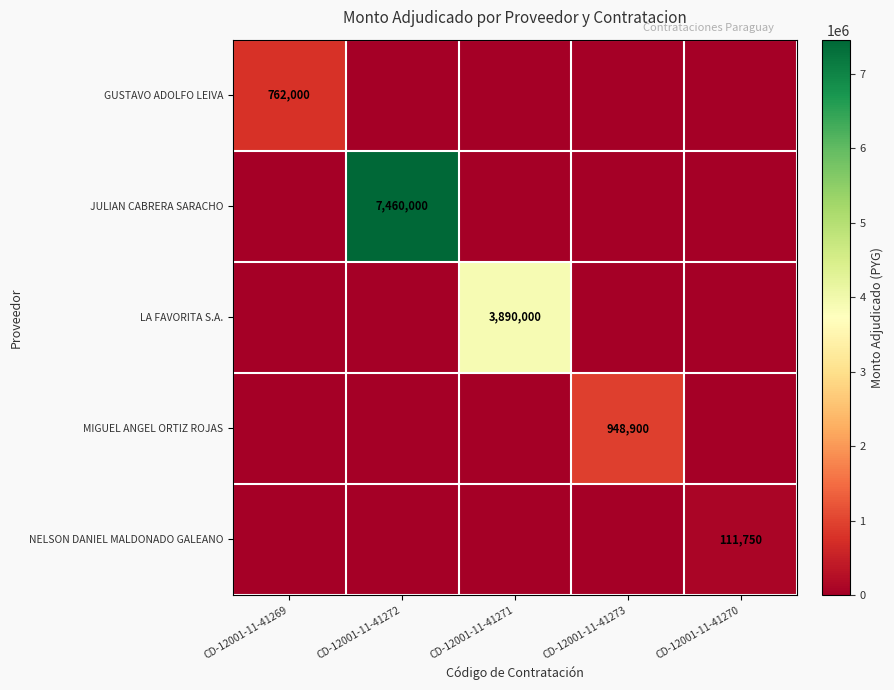

Is the value of JULIAN CABRERA SARACHO at CD-12001-11-41272 greater than the value of LA FAVORITA S.A. at CD-12001-11-41271?

Yes